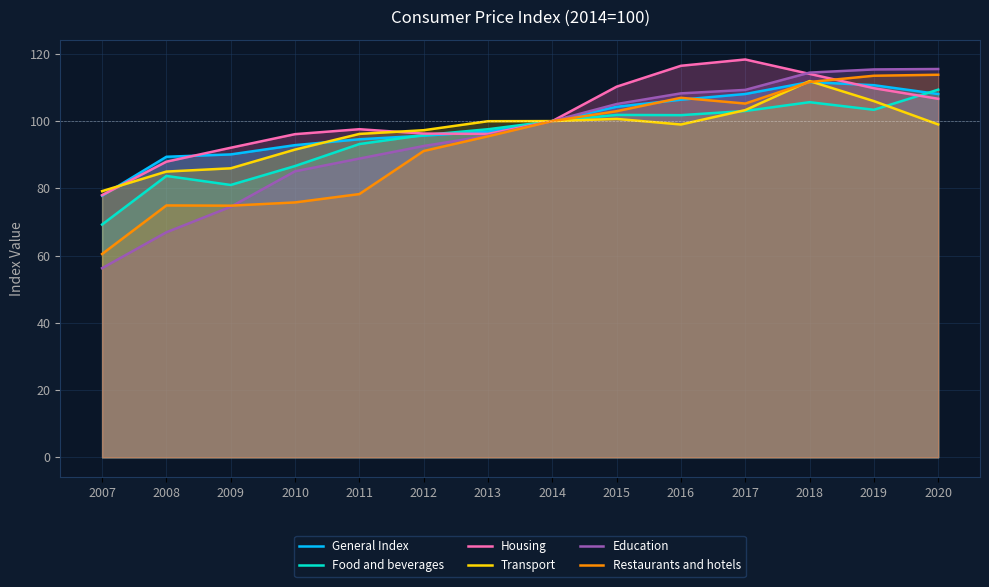

Does the chart have visible grid lines?

Yes